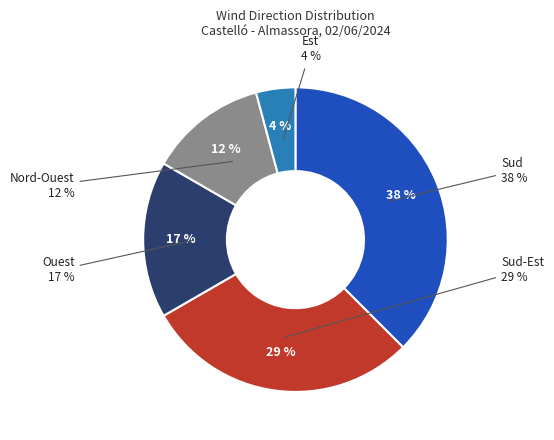

Is the sum of Nord-Ouest and Est greater than half?

No